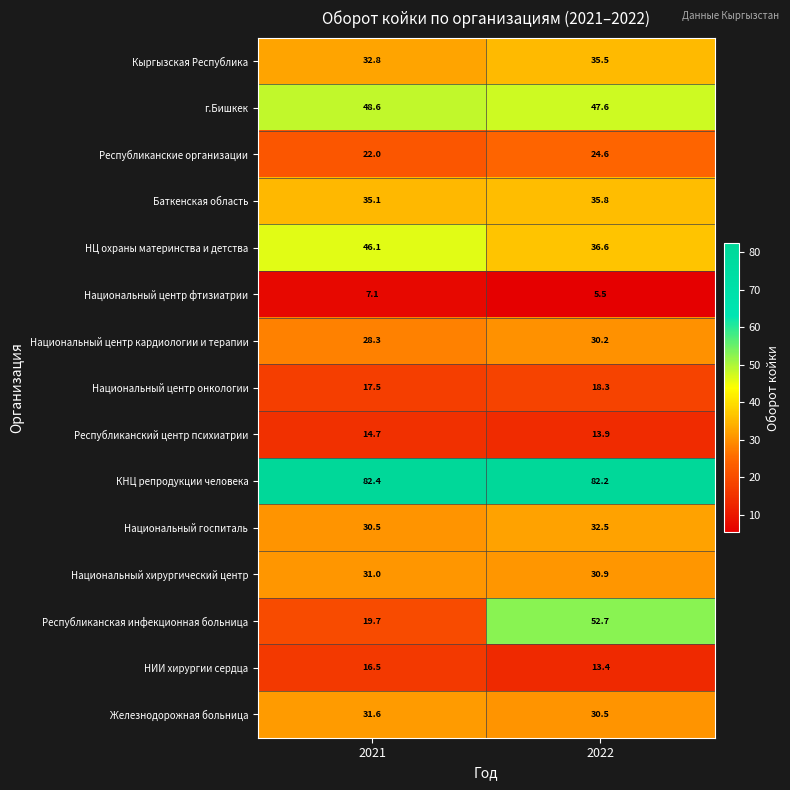

What is the sum of all Республиканский центр психиатрии values?

28.6